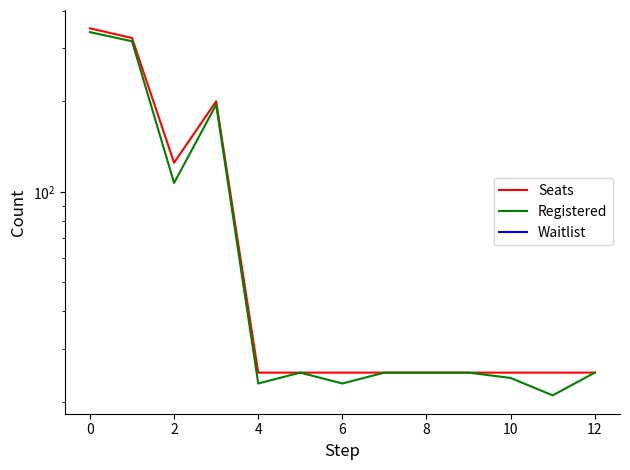

Which series has the widest spread of values?

Seats